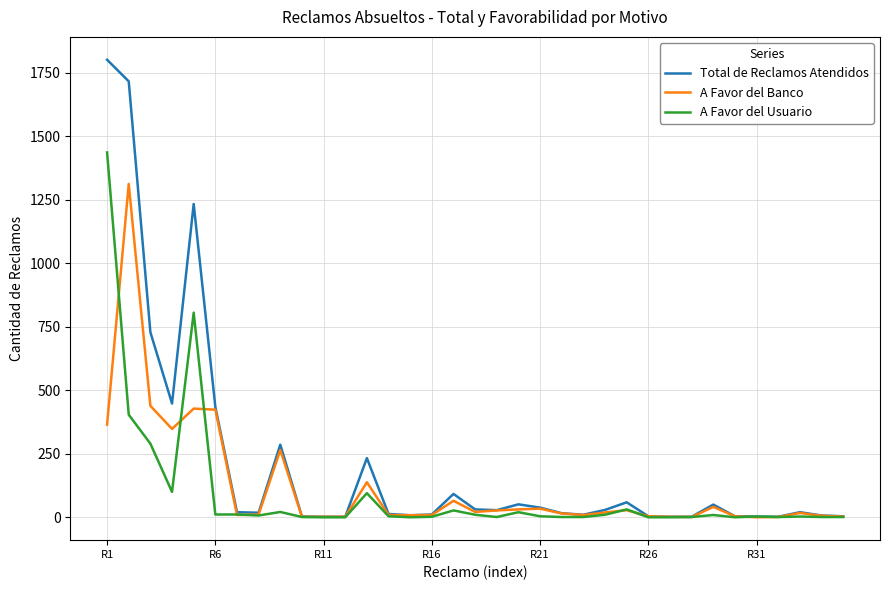

Rank the series by their maximum value, from lowest to highest.

A Favor del Banco, A Favor del Usuario, Total de Reclamos Atendidos